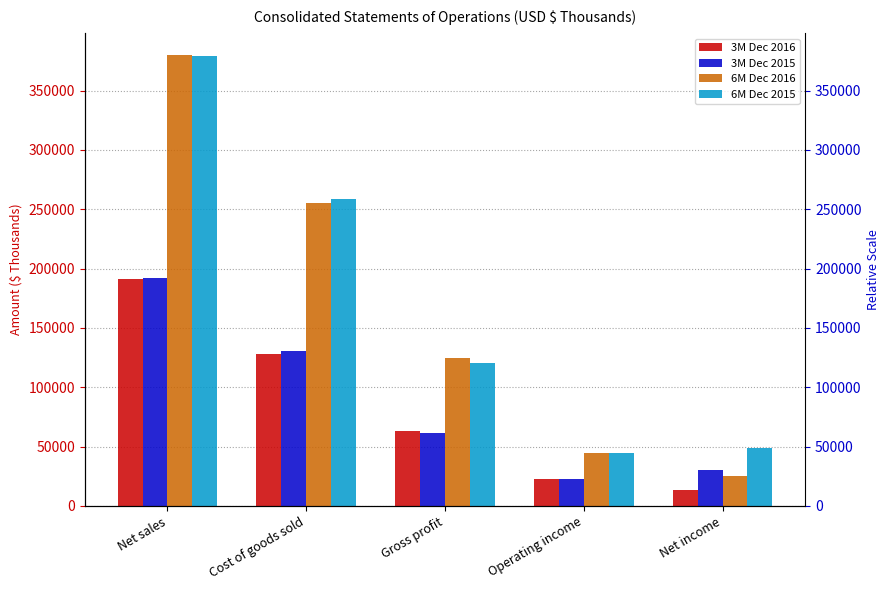

Read the 6M Dec 2015 value at Cost of goods sold, to the nearest 100.

258200